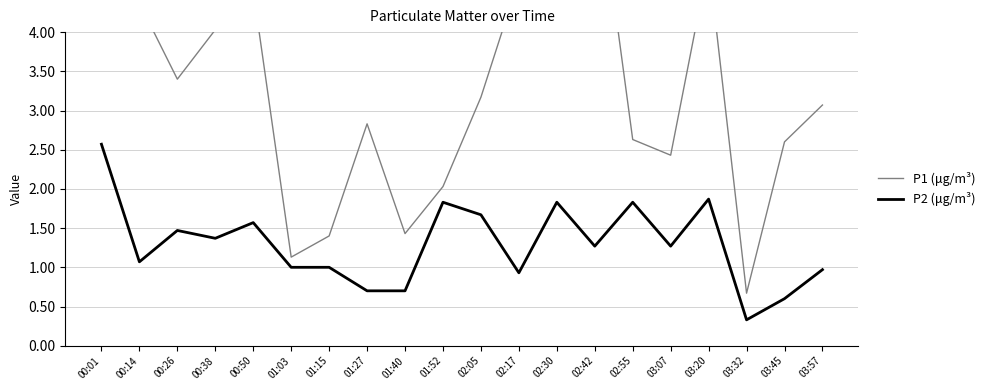

What is the approximate value of P2 (μg/m³) at 00:26?

1.5